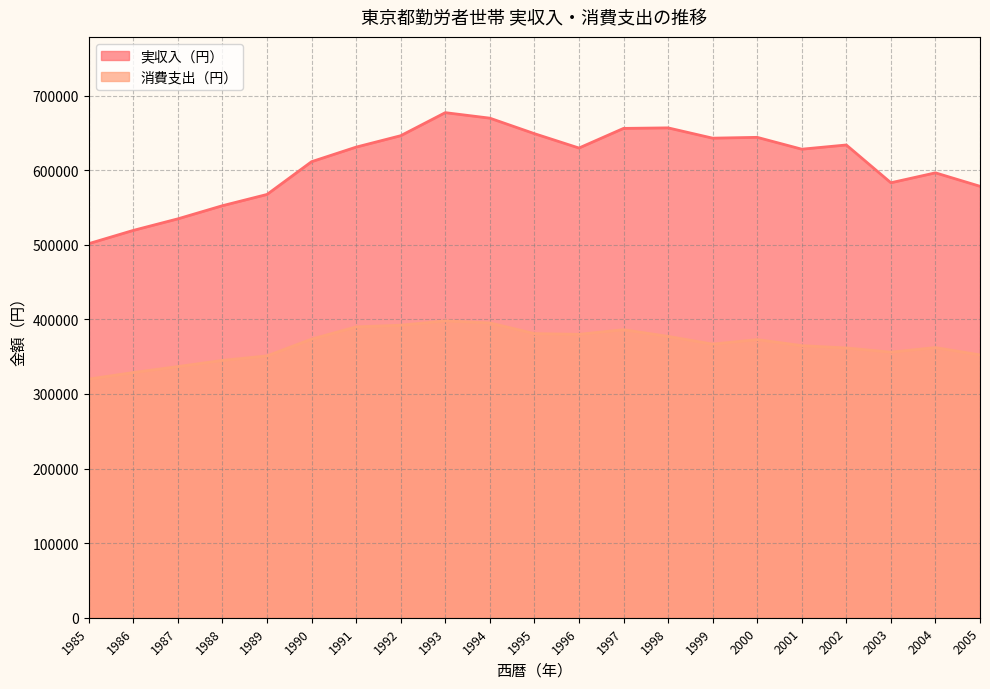

At which label does 実収入（円） first exceed 629627?

1991